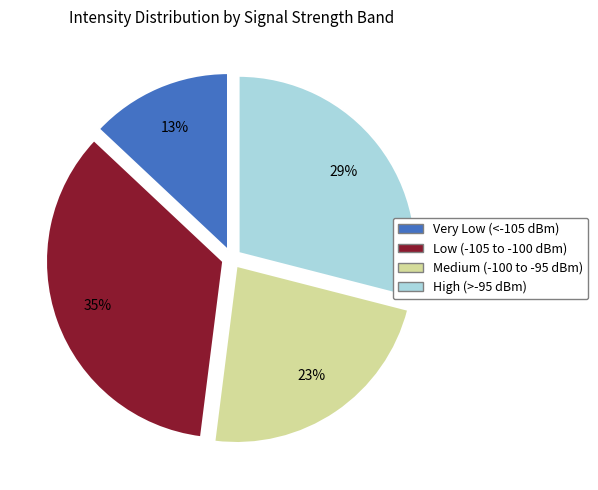

To the nearest percent, what portion does Low (-105 to -100 dBm) represent?

35%